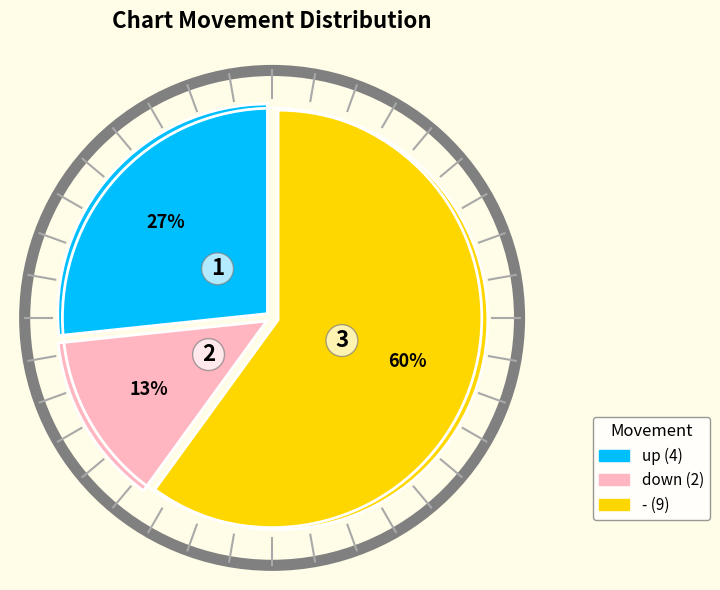

Which category accounts for the majority?

-